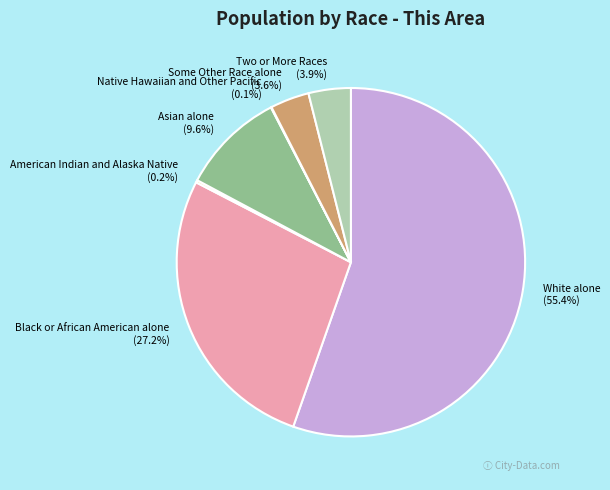

Combined, what portion of the pie is Black or African American alone and Some Other Race alone?

30.8%